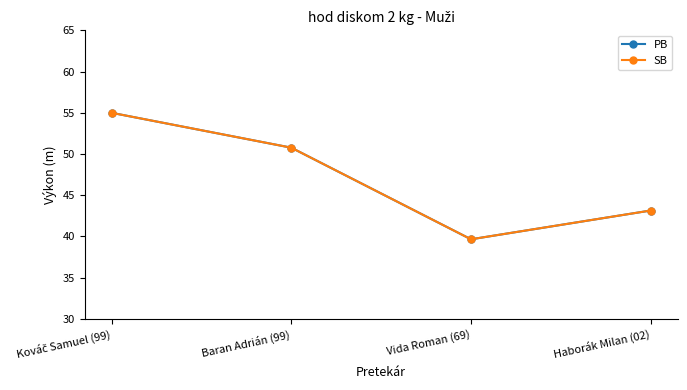

What is the lowest value of the SB series?

39.7